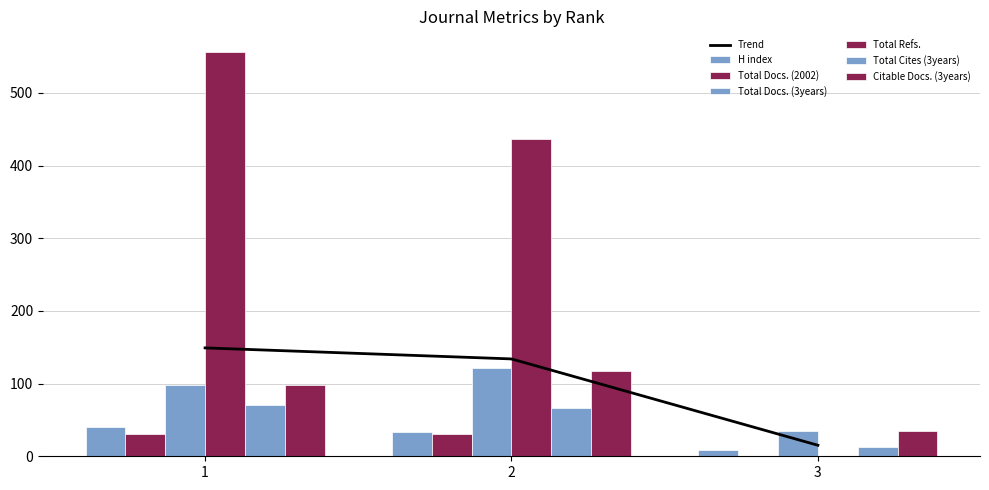

Which label corresponds to the largest value in the chart?

1